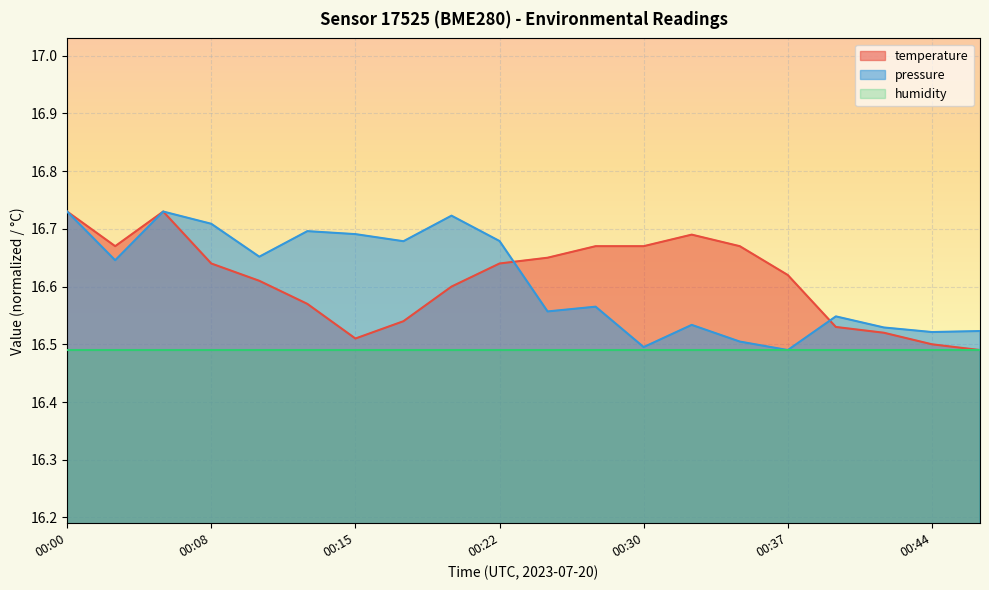

At which category is the sum across all series the highest?

00:00